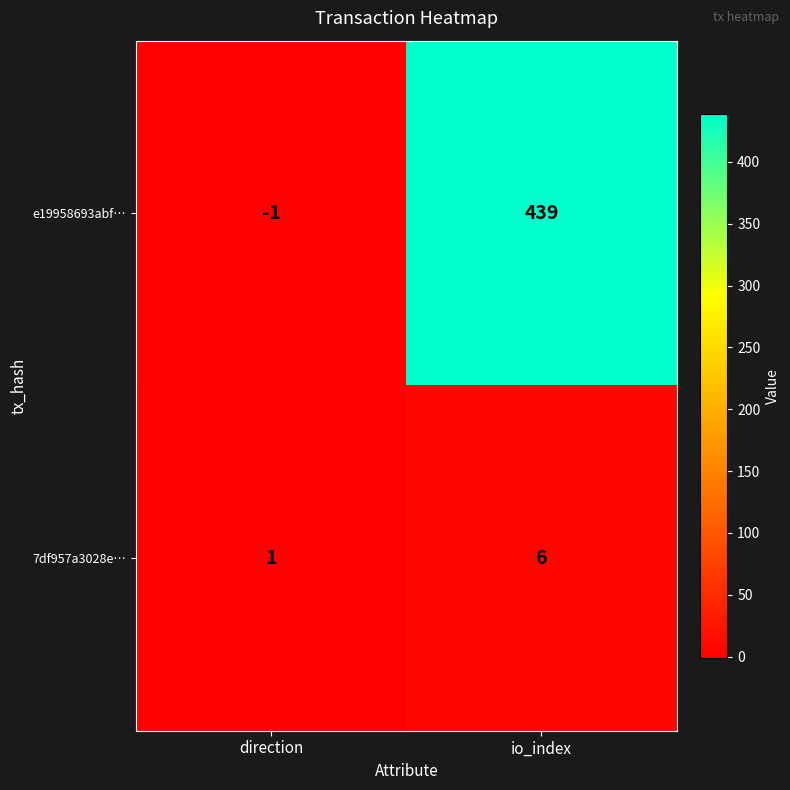

Reading right to left, transcribe all the data shown in this chart.

e19958693abf…: io_index=439	direction=-1
7df957a3028e…: io_index=6	direction=1